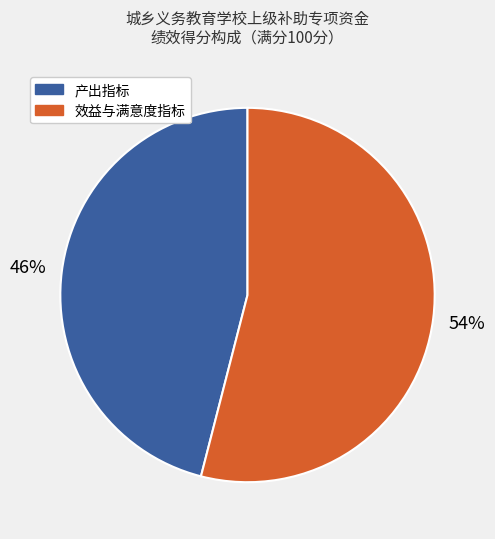

To the nearest percent, what is the average slice percentage?

50%